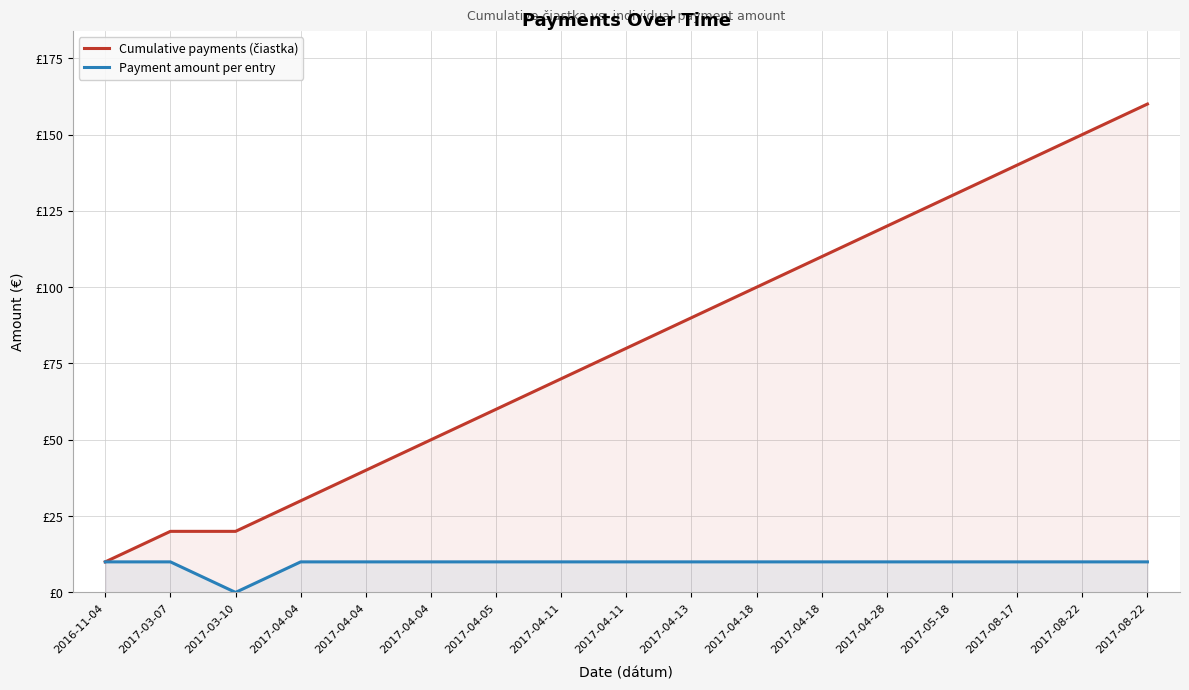

What is the sum of the Cumulative payments (čiastka) values at 2017-03-07 and 2017-04-04?

70